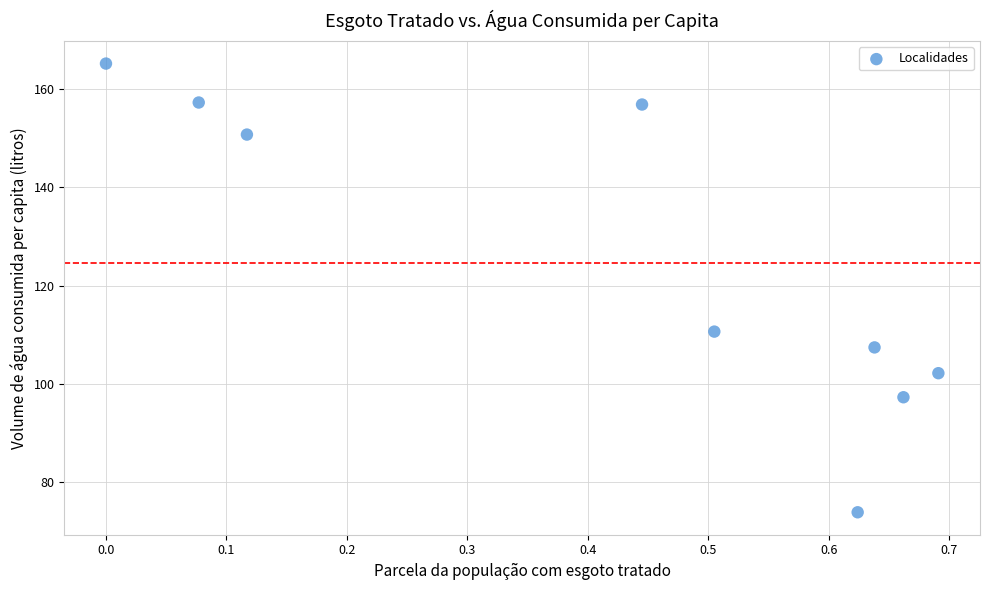

What is the average X value?

0.4